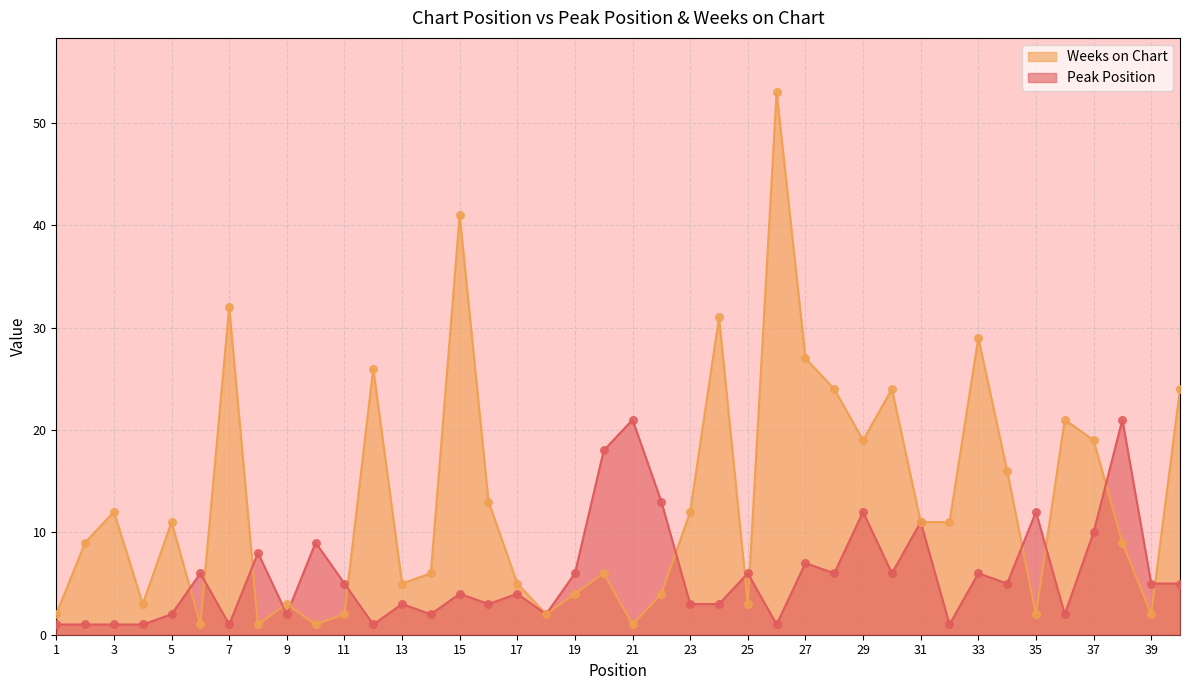

Which series contains the lowest Y value?

Peak Position